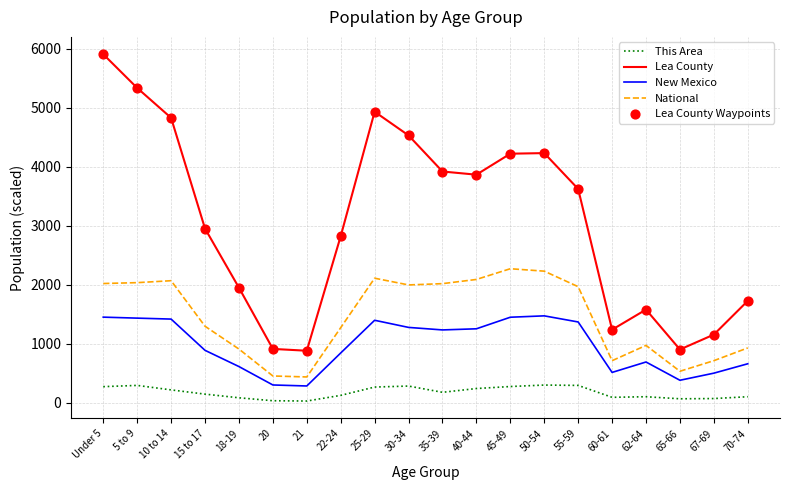

What is the total value across all series at 25-29?

8705.0